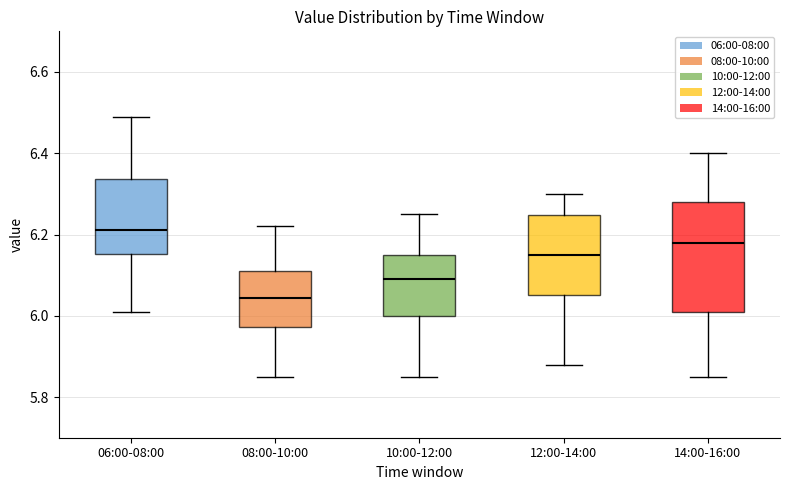

Which box is the tallest, from its lower edge to its upper edge?

14:00-16:00